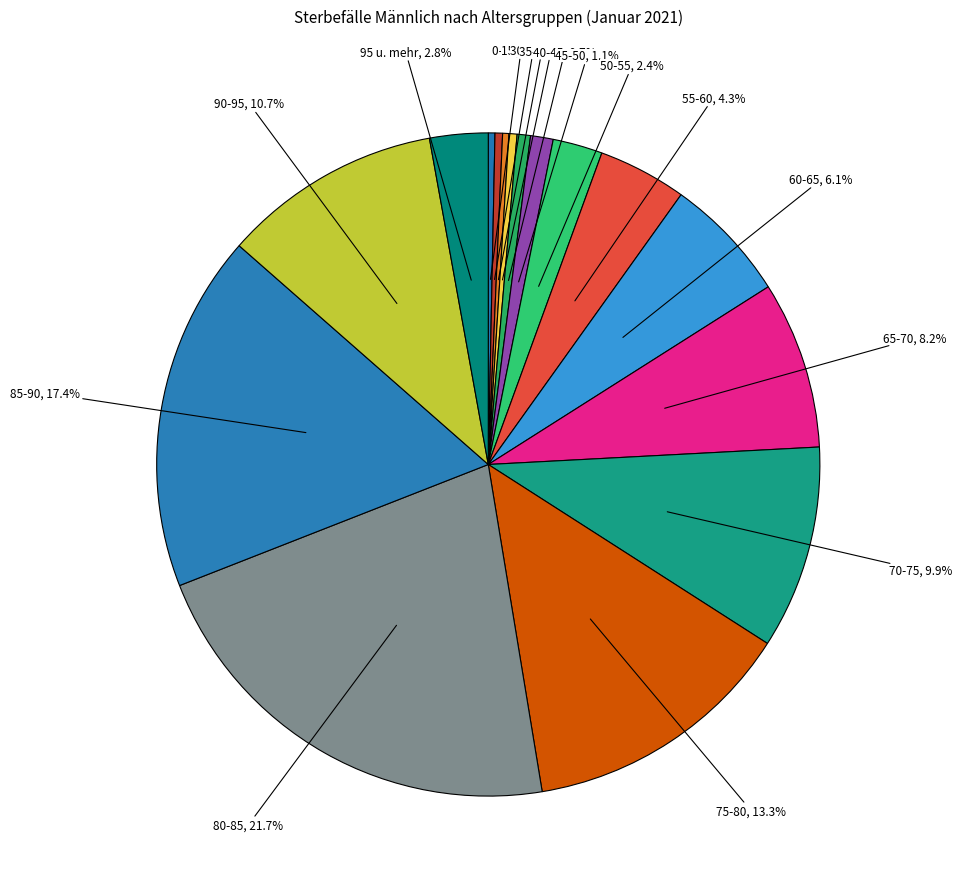

Is there a majority slice in this chart?

No